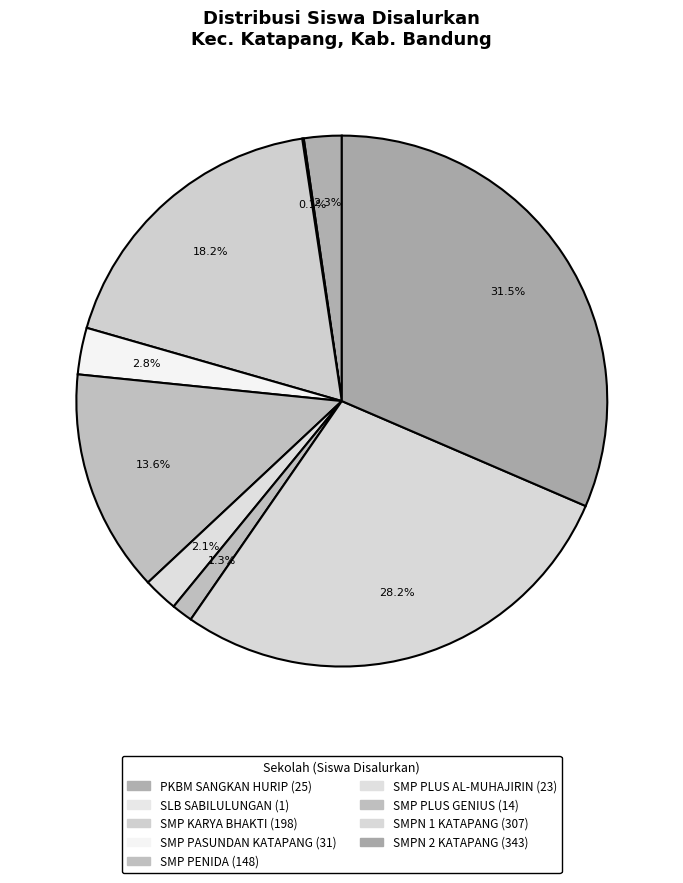

What portion of the pie excludes SMP KARYA BHAKTI?

81.8%